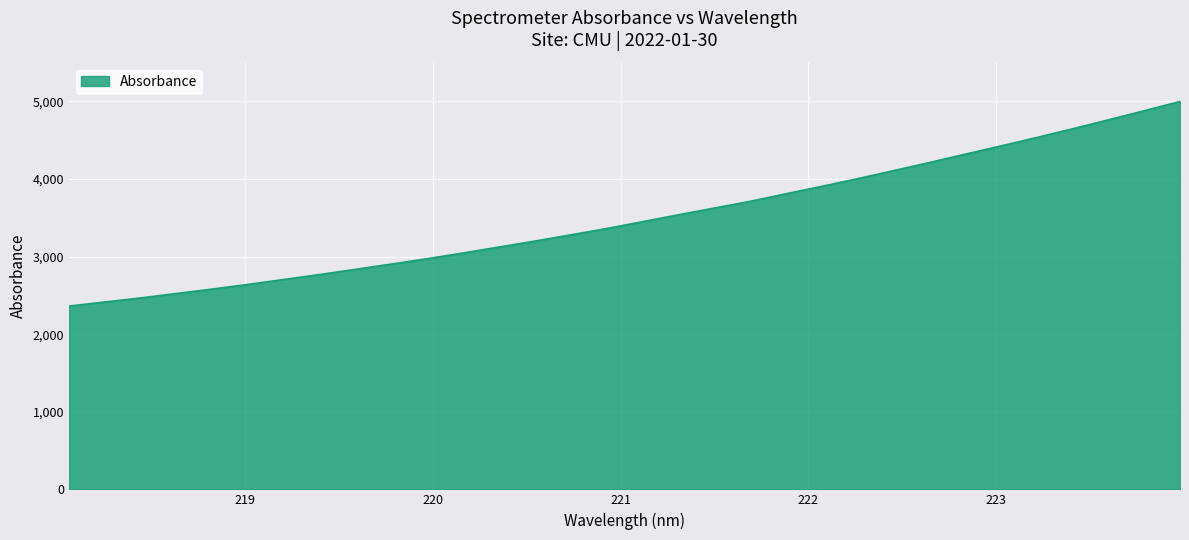

What is the maximum value shown in the chart?

5000.2